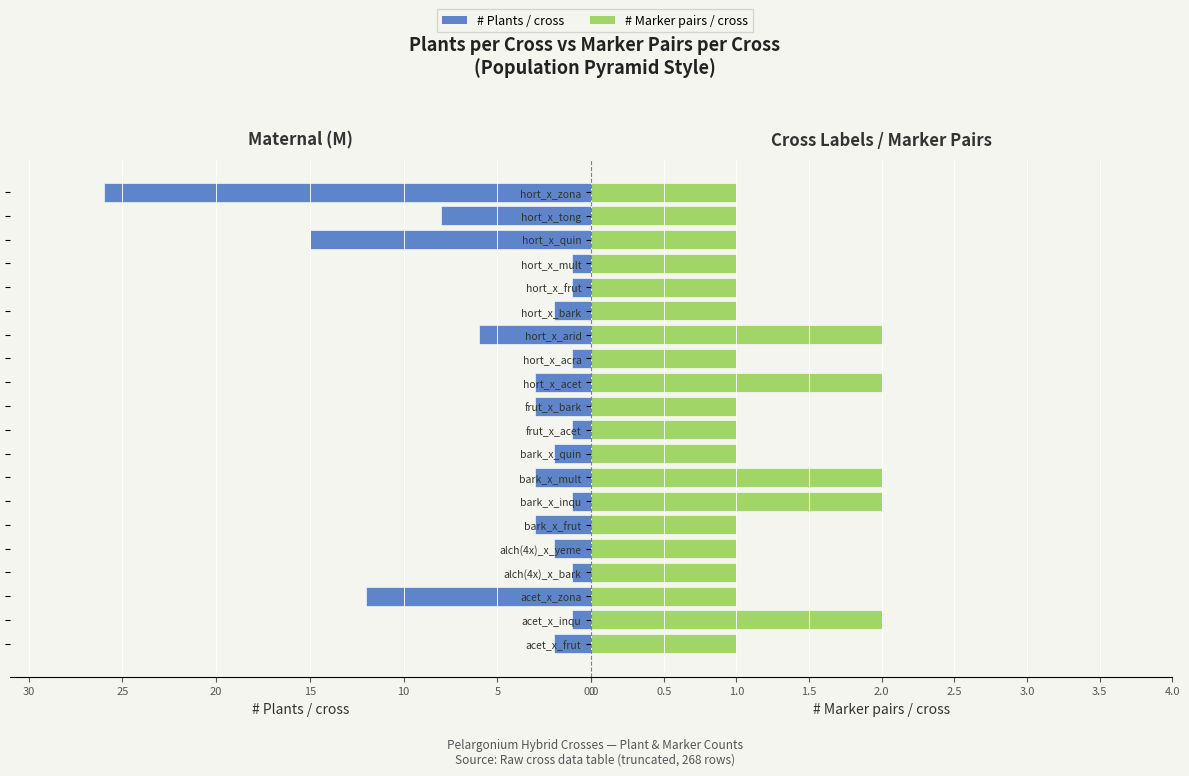

What is the difference between the second highest and second lowest values in the # Marker pairs/cross series?

1